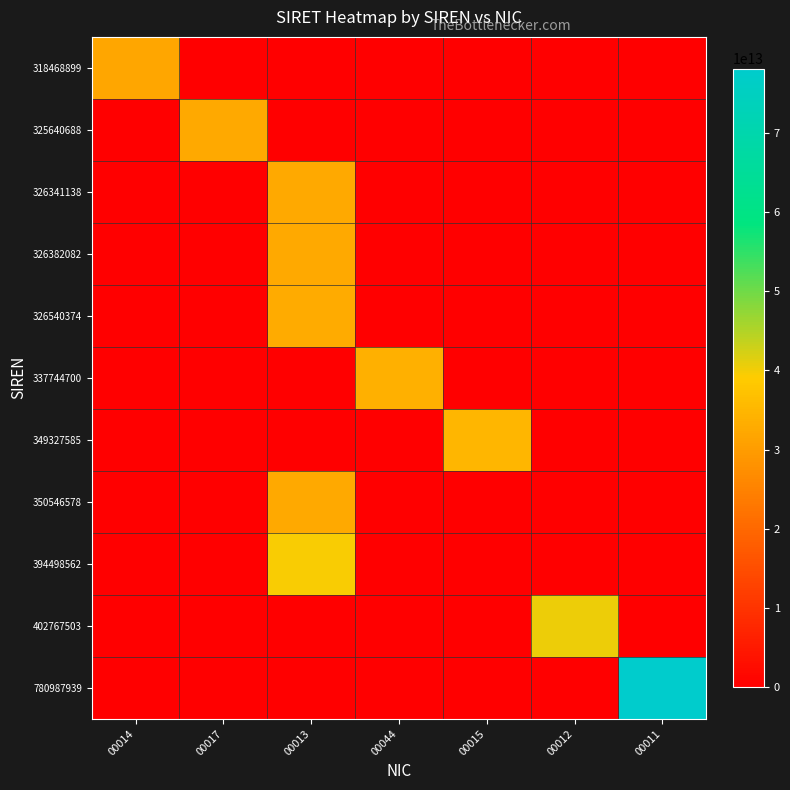

Which series has the widest spread of values?

780987939